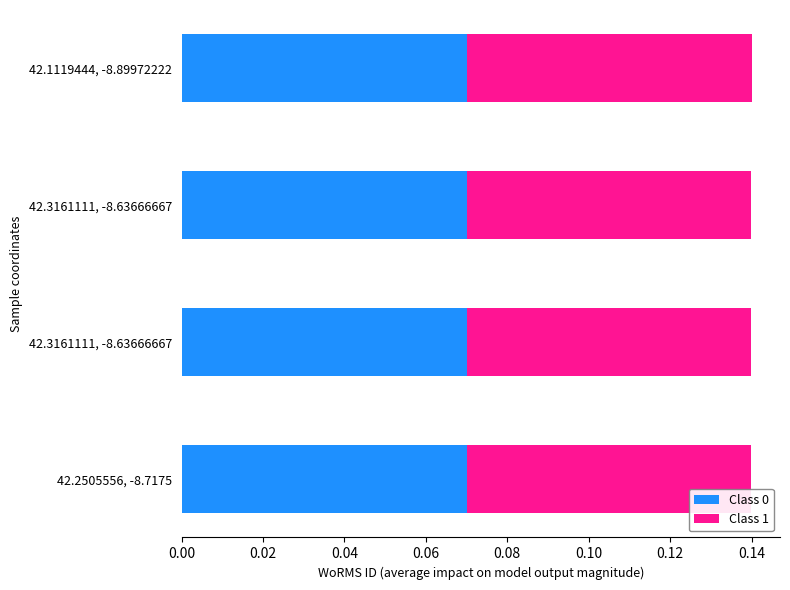

Reading left to right, transcribe all the data shown in this chart.

Class 0: 0.1	0.1	0.1	0.1
Class 1: 0.1	0.1	0.1	0.1